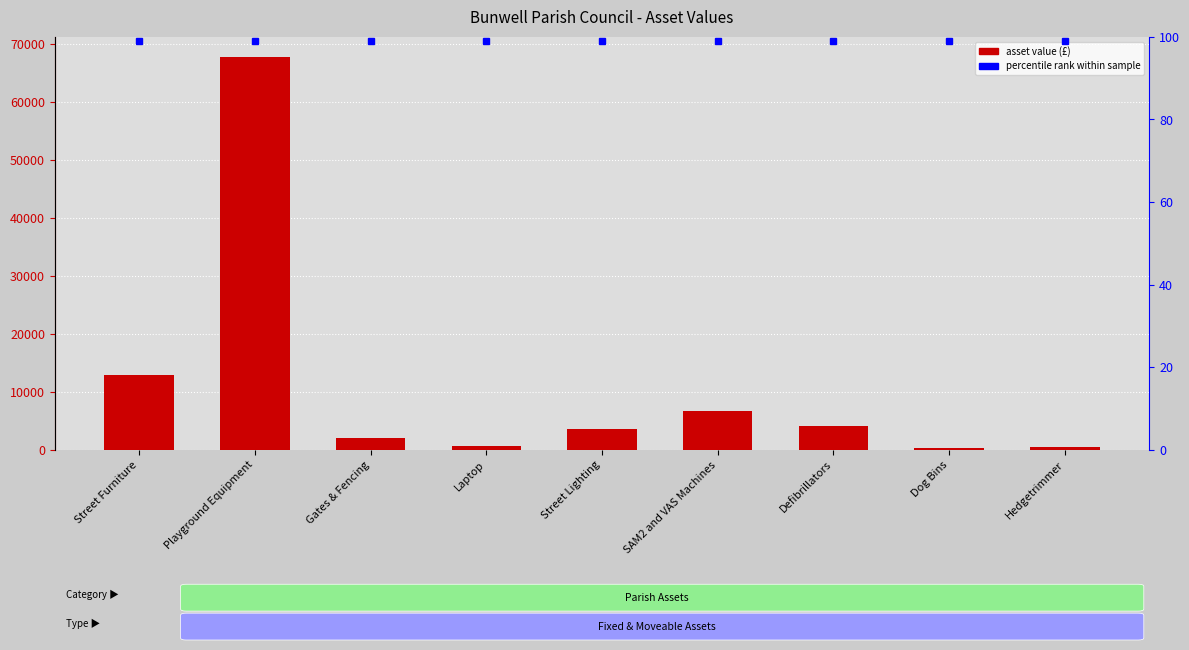

Where is the data nearest to the value 34098?

Street Furniture